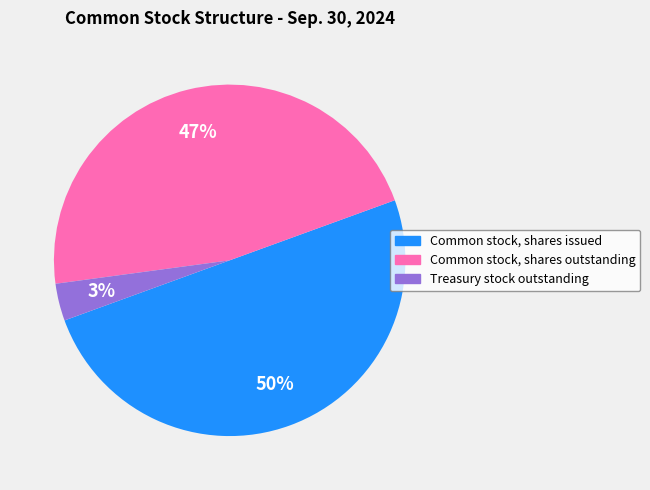

Between Common stock, shares outstanding and Common stock, shares issued, which is larger?

Common stock, shares issued